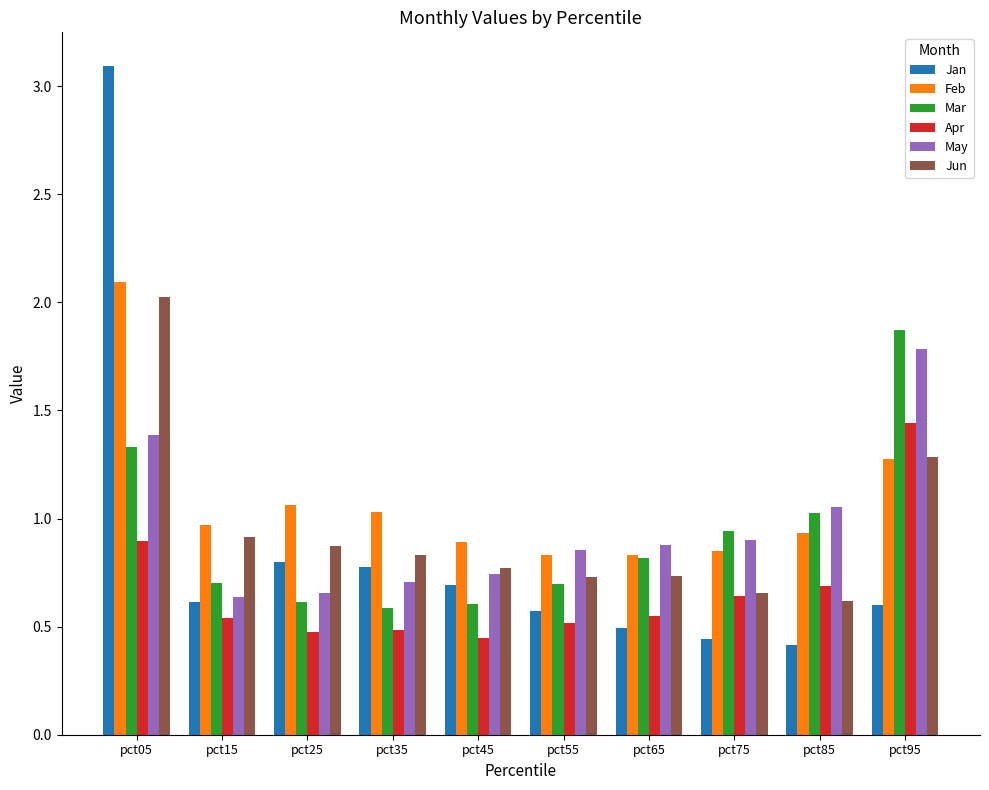

What is the maximum value shown in the chart?

3.1